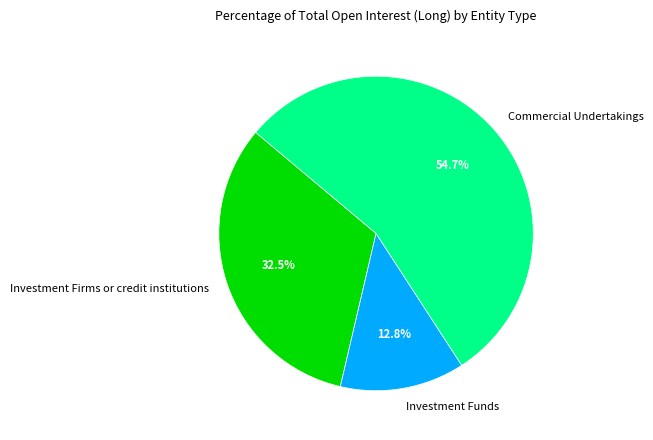

What percentage do Investment Funds and Investment Firms or credit institutions together represent?

45.3%